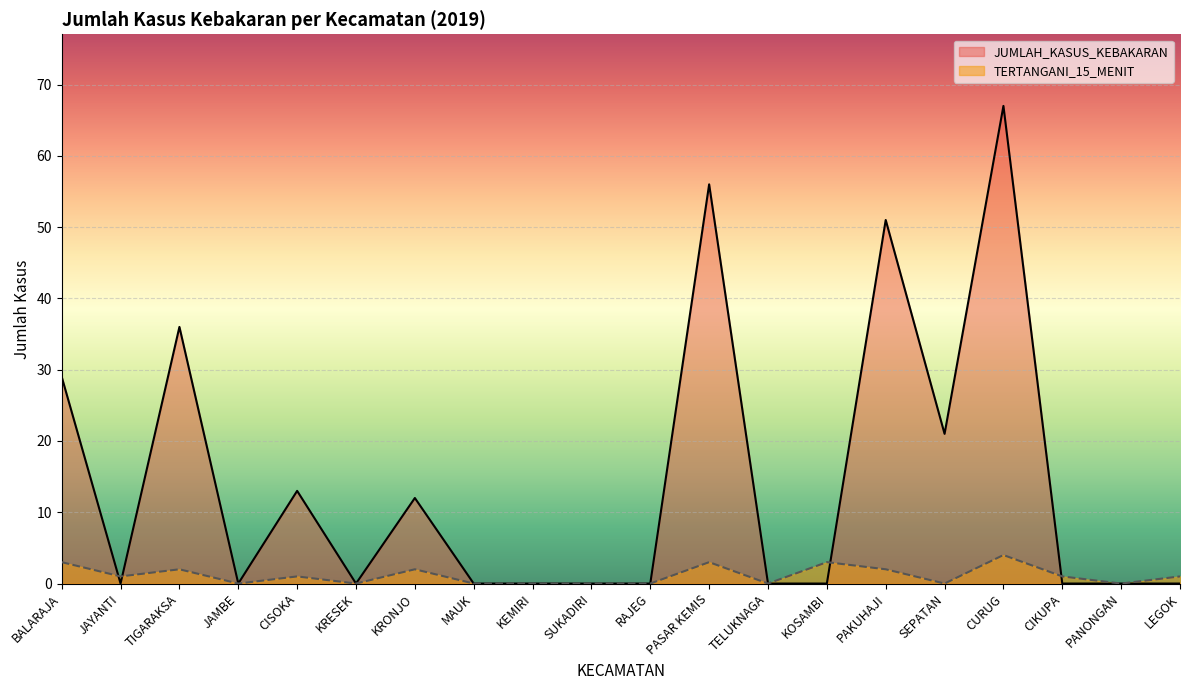

Where do JUMLAH_KASUS_KEBAKARAN and TERTANGANI_15_MENIT first cross each other?

BALARAJA and JAYANTI